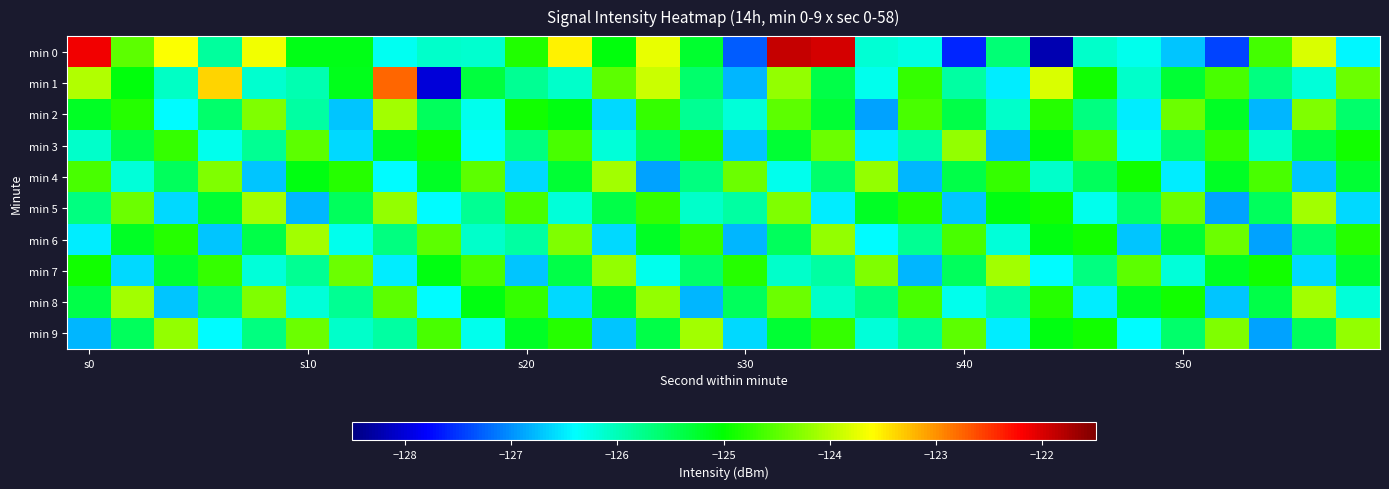

Reading left to right, list all the values displayed in this chart.

min 0: -122.1	-124.5	-123.6	-125.9	-123.7	-125.1	-125.1	-126.3	-126.1	-126.1	-124.8	-123.5	-125.1	-123.7	-125.3	-127.3	-121.9	-122.0	-126.2	-126.2	-127.6	-125.6	-128.2	-126.1	-126.3	-126.7	-127.4	-124.6	-123.8	-126.4
min 1: -124.0	-125.1	-126.1	-123.4	-126.1	-126.0	-125.1	-122.8	-128.0	-125.3	-125.8	-126.1	-124.5	-123.9	-125.6	-126.8	-124.2	-125.4	-126.3	-124.7	-125.9	-126.5	-123.8	-124.9	-126.1	-125.3	-124.6	-125.7	-126.2	-124.4
min 2: -125.2	-124.8	-126.4	-125.6	-124.3	-125.9	-126.7	-124.1	-125.5	-126.3	-124.9	-125.1	-126.6	-124.7	-125.8	-126.2	-124.5	-125.3	-126.9	-124.6	-125.4	-126.1	-124.8	-125.7	-126.5	-124.4	-125.2	-126.8	-124.3	-125.6
min 3: -126.1	-125.4	-124.7	-126.3	-125.8	-124.5	-126.6	-125.2	-124.9	-126.4	-125.7	-124.6	-126.2	-125.5	-124.8	-126.7	-125.3	-124.4	-126.5	-125.9	-124.2	-126.8	-125.1	-124.6	-126.3	-125.6	-124.7	-126.1	-125.4	-124.9
min 4: -124.6	-126.2	-125.5	-124.3	-126.7	-125.1	-124.8	-126.4	-125.2	-124.5	-126.6	-125.3	-124.1	-126.9	-125.7	-124.4	-126.3	-125.6	-124.2	-126.8	-125.4	-124.7	-126.1	-125.5	-124.9	-126.5	-125.2	-124.6	-126.7	-125.3
min 5: -125.7	-124.4	-126.6	-125.3	-124.1	-126.8	-125.5	-124.2	-126.4	-125.8	-124.6	-126.2	-125.4	-124.7	-126.1	-125.9	-124.3	-126.5	-125.2	-124.8	-126.7	-125.1	-124.9	-126.3	-125.6	-124.4	-126.9	-125.5	-124.1	-126.6
min 6: -126.5	-125.2	-124.8	-126.7	-125.4	-124.1	-126.3	-125.7	-124.5	-126.1	-125.9	-124.3	-126.6	-125.2	-124.7	-126.8	-125.5	-124.2	-126.4	-125.8	-124.6	-126.2	-125.1	-124.9	-126.7	-125.3	-124.4	-126.9	-125.6	-124.8
min 7: -124.9	-126.6	-125.3	-124.7	-126.2	-125.8	-124.4	-126.5	-125.1	-124.6	-126.7	-125.4	-124.2	-126.3	-125.6	-124.8	-126.1	-125.9	-124.3	-126.8	-125.5	-124.1	-126.4	-125.7	-124.5	-126.2	-125.2	-124.9	-126.6	-125.3
min 8: -125.4	-124.1	-126.7	-125.6	-124.3	-126.2	-125.8	-124.5	-126.4	-125.1	-124.7	-126.6	-125.3	-124.2	-126.8	-125.5	-124.4	-126.1	-125.7	-124.6	-126.3	-125.9	-124.8	-126.5	-125.2	-124.9	-126.7	-125.4	-124.1	-126.2
min 9: -126.8	-125.5	-124.2	-126.4	-125.7	-124.4	-126.1	-125.9	-124.6	-126.3	-125.2	-124.8	-126.7	-125.4	-124.1	-126.6	-125.3	-124.7	-126.2	-125.8	-124.5	-126.5	-125.1	-124.9	-126.4	-125.6	-124.3	-126.9	-125.5	-124.2